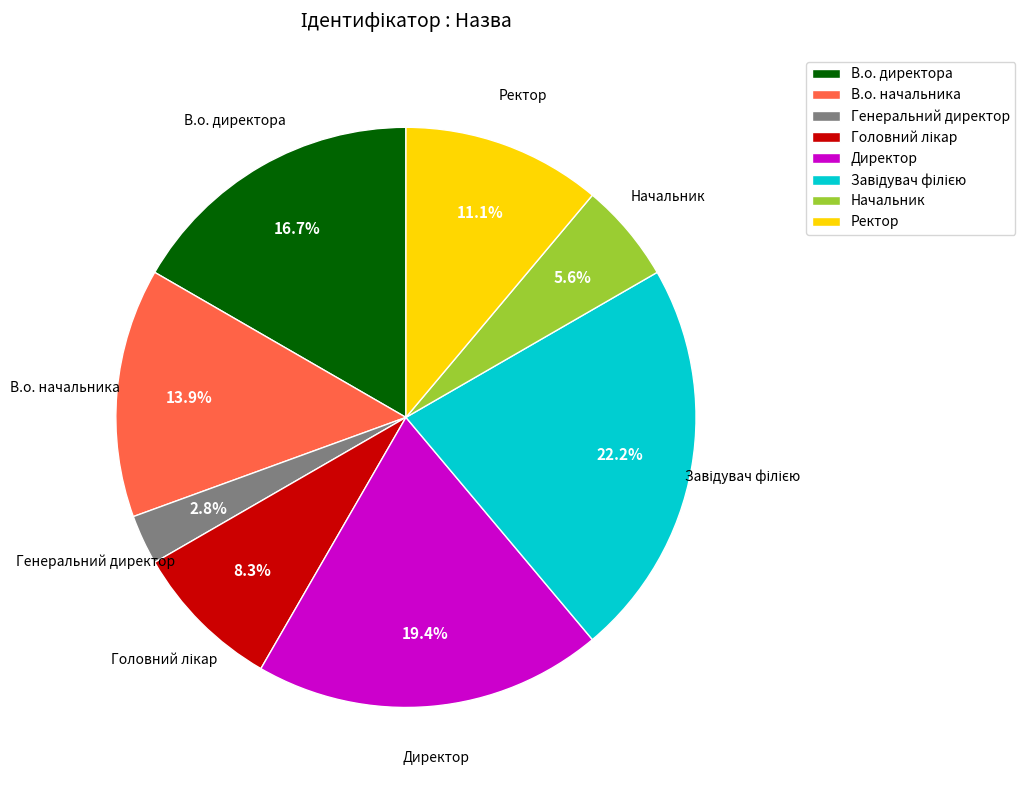

What is the smallest slice in the pie chart?

Генеральний директор